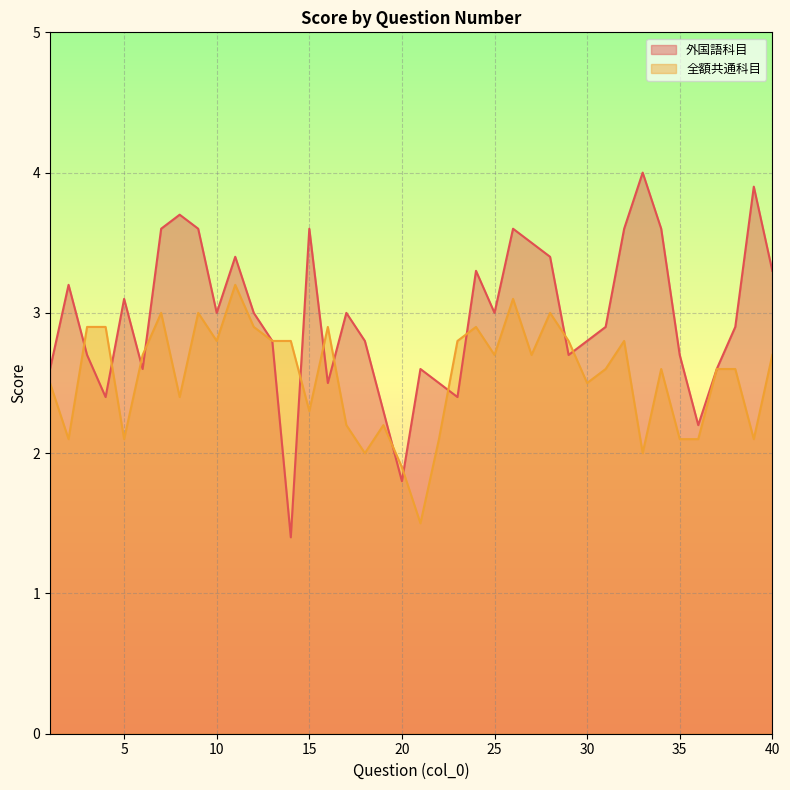

Does the chart display data point markers on the line(s)?

No